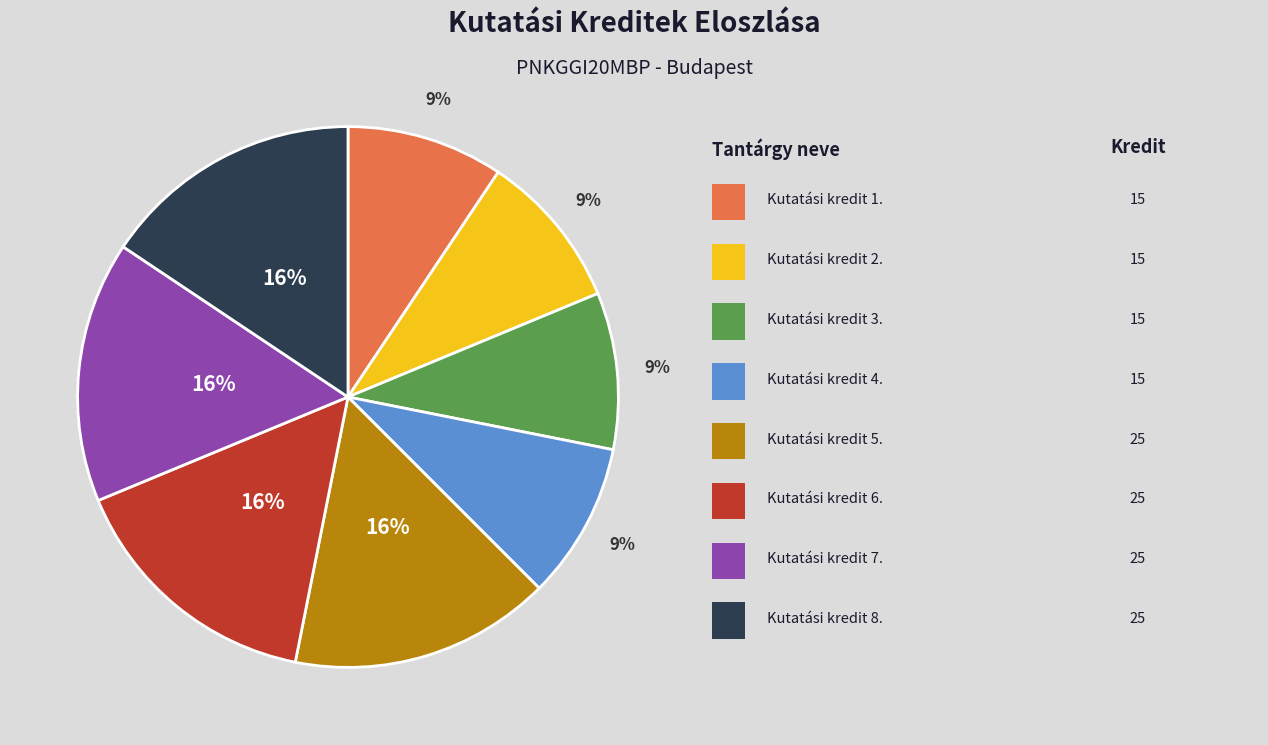

Is there any slice that represents more than half of the pie?

No